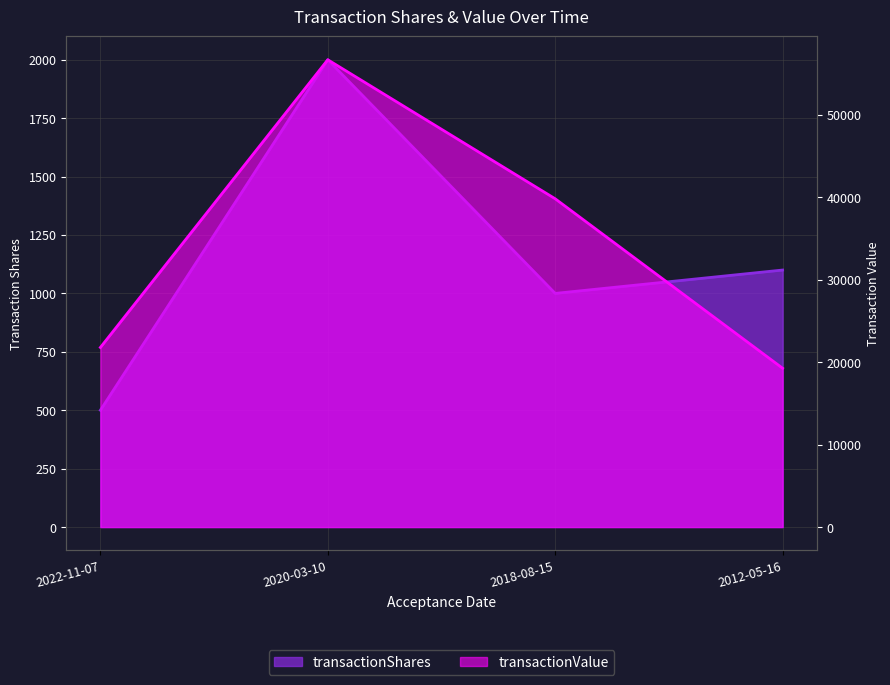

What are all the series names shown in the legend?

transactionShares, transactionValue